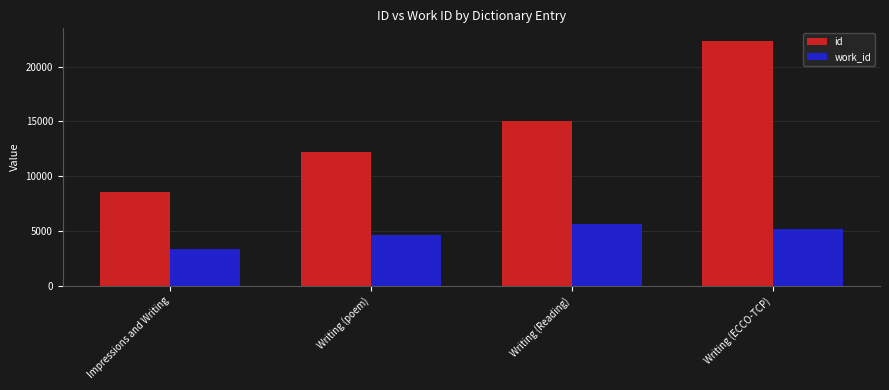

What is the difference between the second highest and second lowest values in the work_id series?

557